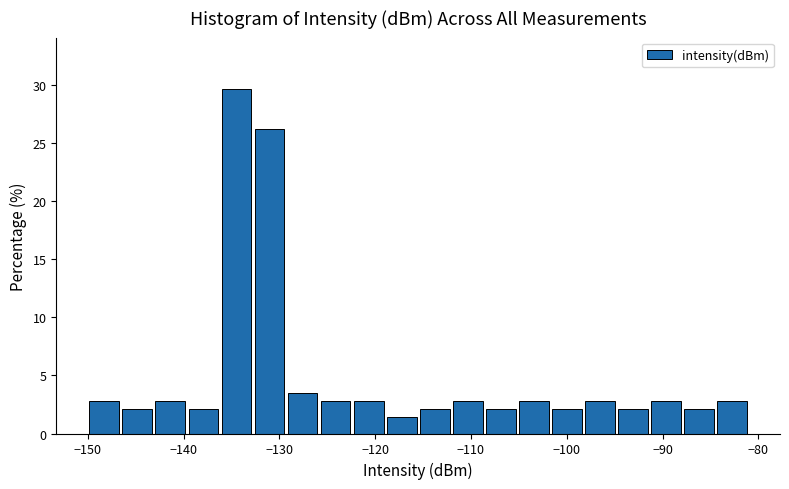

Around what value on the x-axis is the tallest bar? Give the approximate position of its centre, as read against the axis.

-134